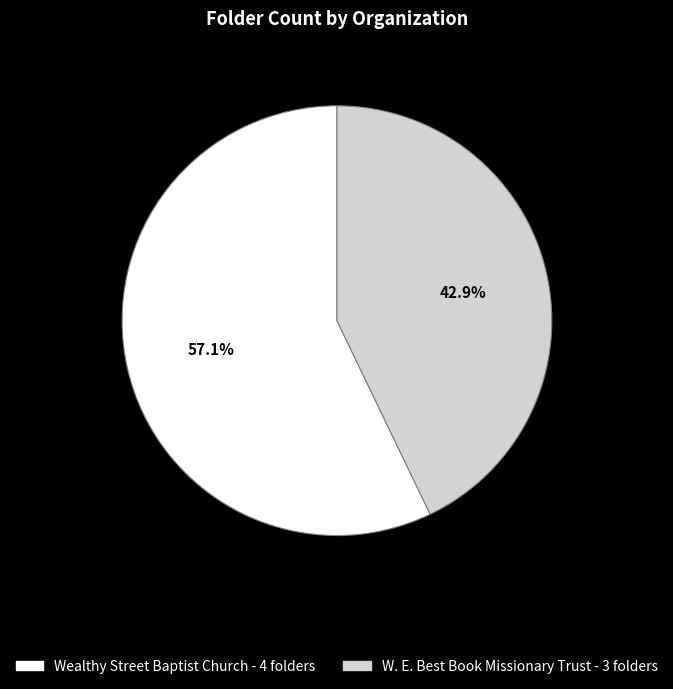

True or false: W. E. Best Book Missionary Trust accounts for 53% of the total.

False